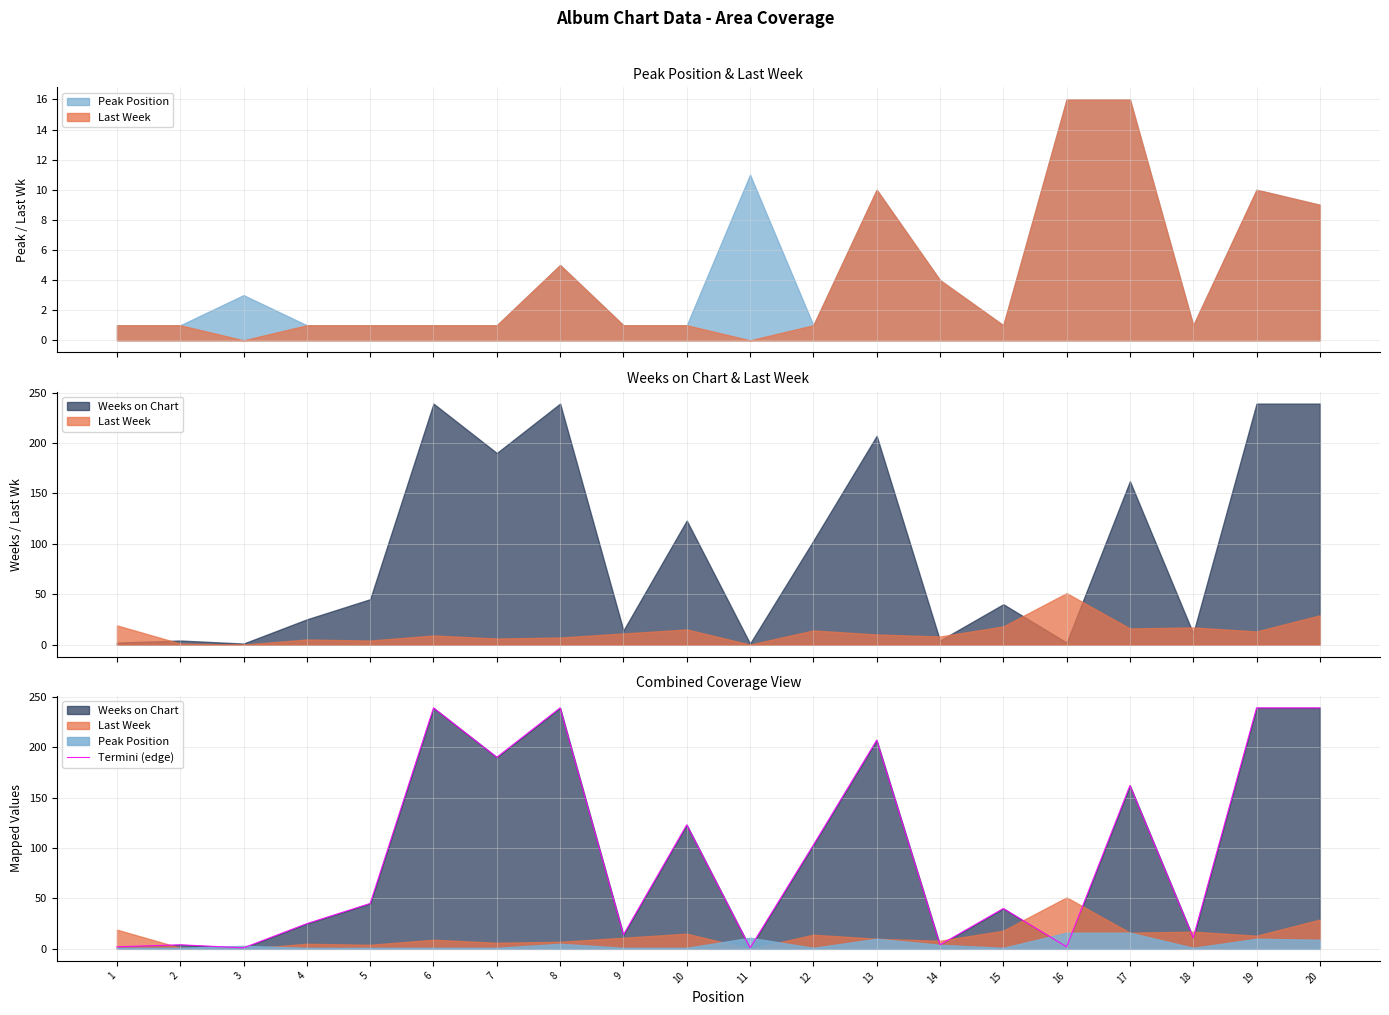

Reading left to right, transcribe all the data shown in this chart.

2	4	1	25	45	239	190	239	14	123	1	103	207	4	40	2	162	11	239	239